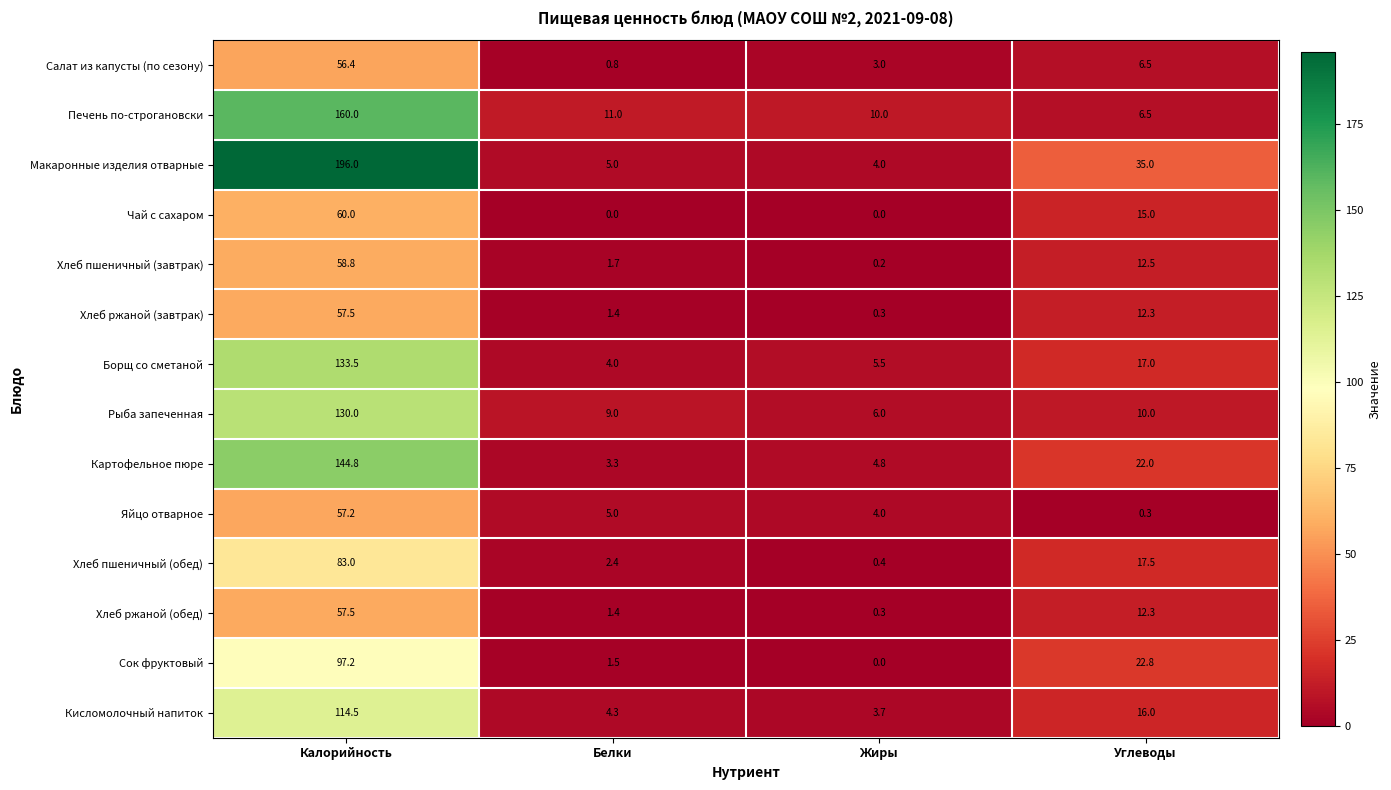

Is it true that Макаронные изделия отварные equals 8.9 at Белки?

False